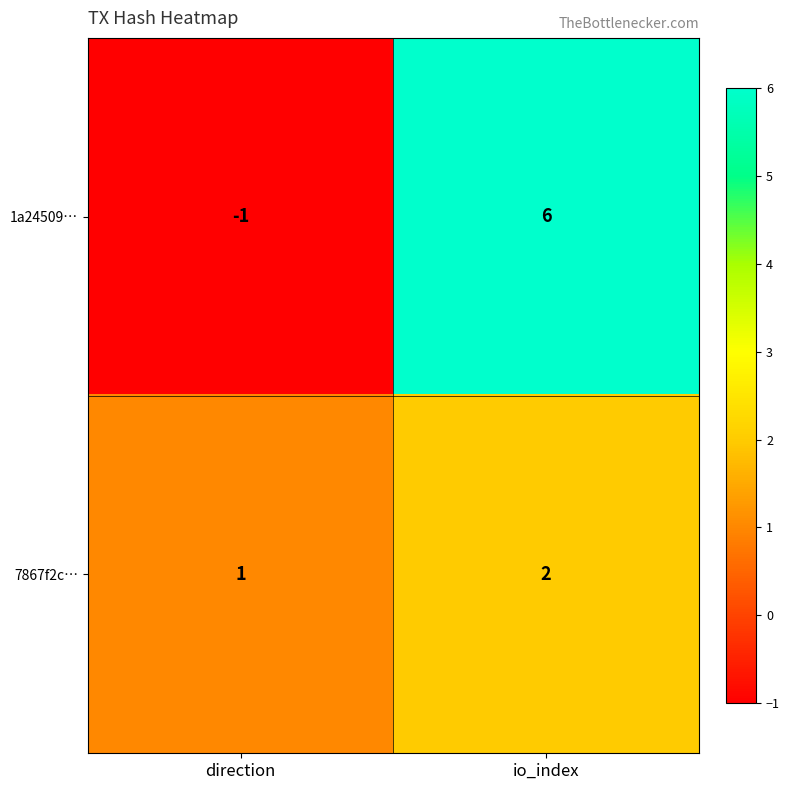

Which series has the largest range (max minus min)?

1a24509…